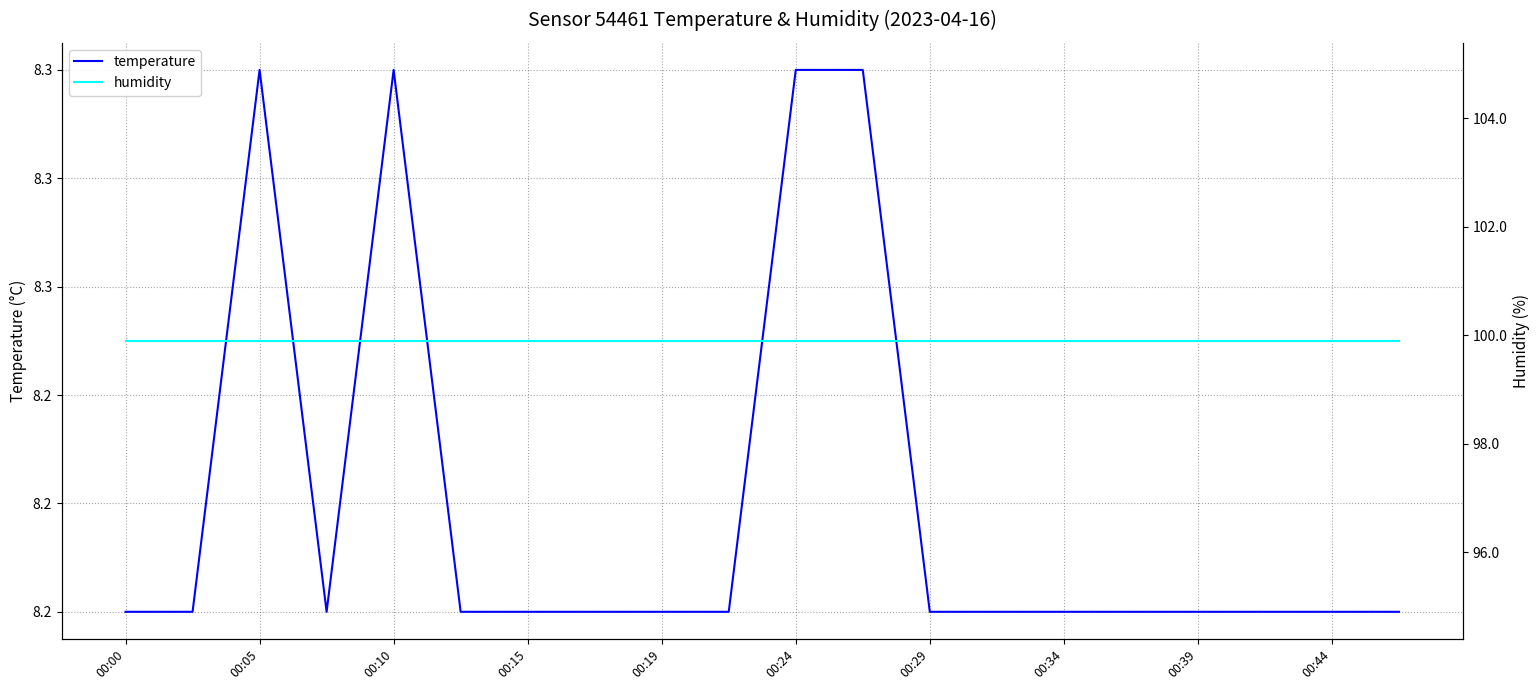

What is the sum of all temperature values?

164.4